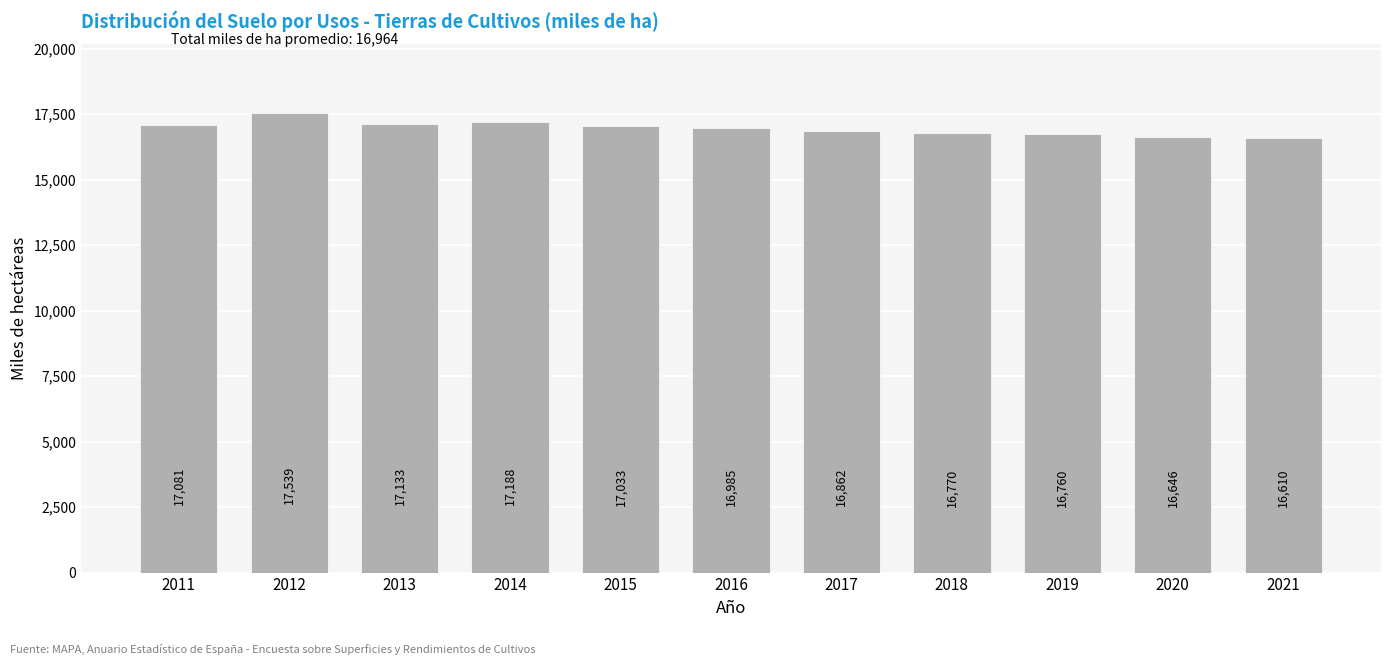

What is the value of the 7th bar from the left?

16862.0